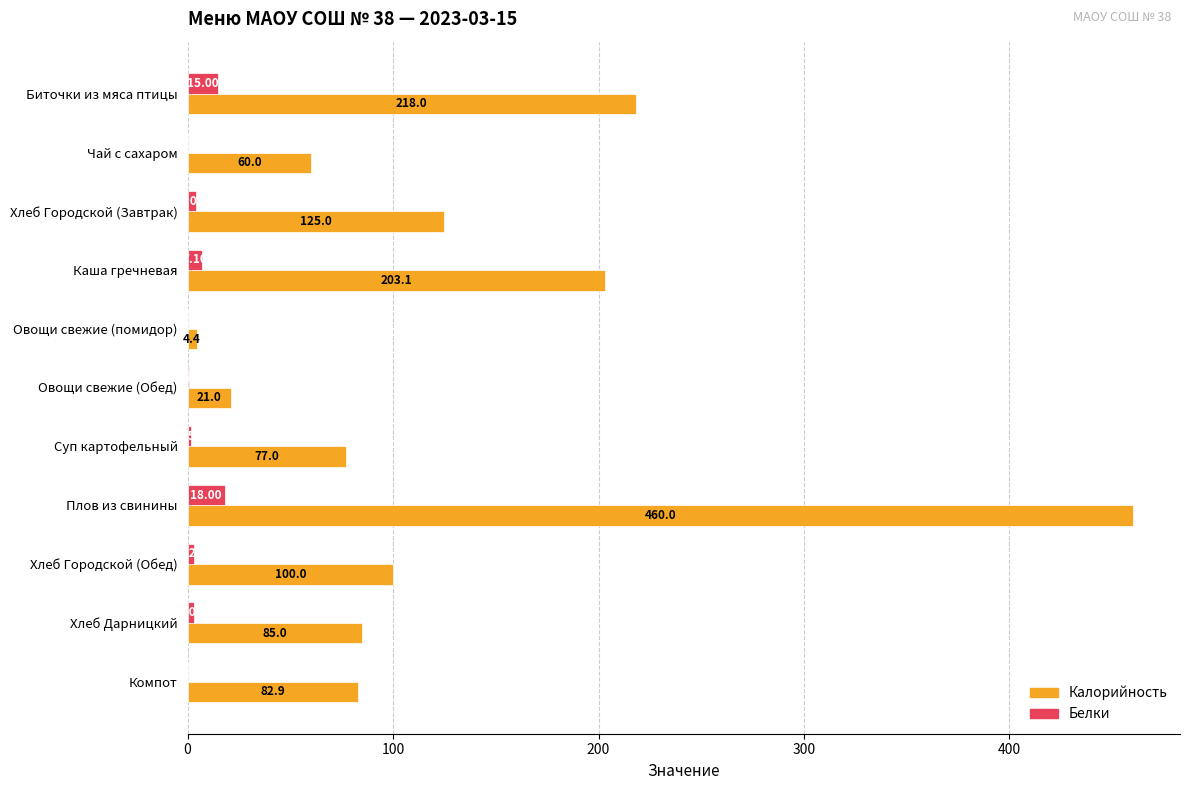

Between Плов из свинины and Компот, which series saw the biggest shift?

Калорийность